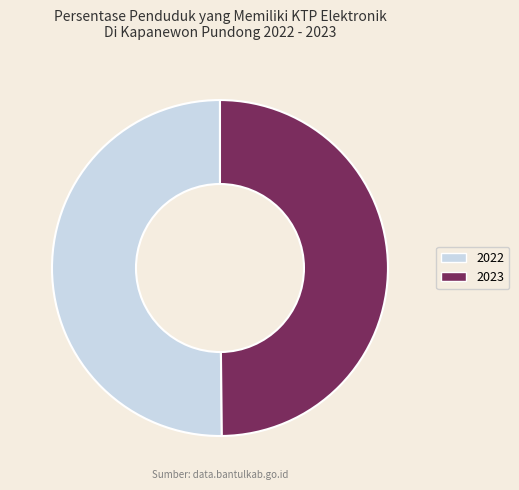

What is the ratio of the value at 2023 to the value at 2022?

1.0